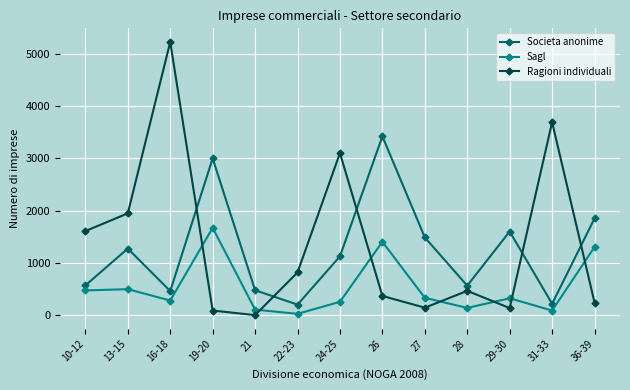

How many data points in Sagl are less than 327?

6